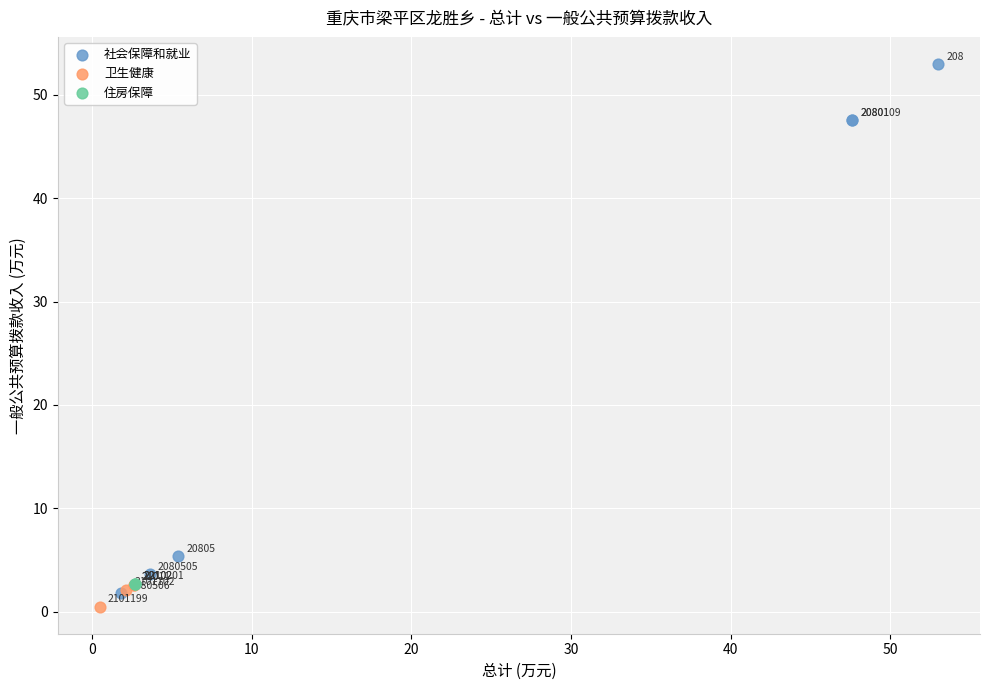

Which series reaches the maximum Y coordinate?

社会保障和就业